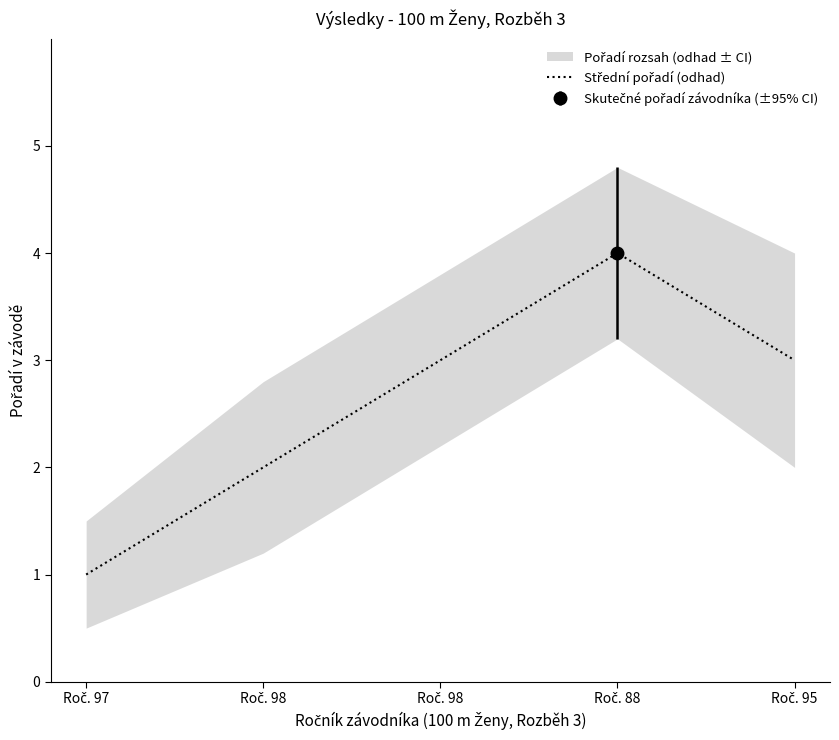

What is the greatest value displayed?

4